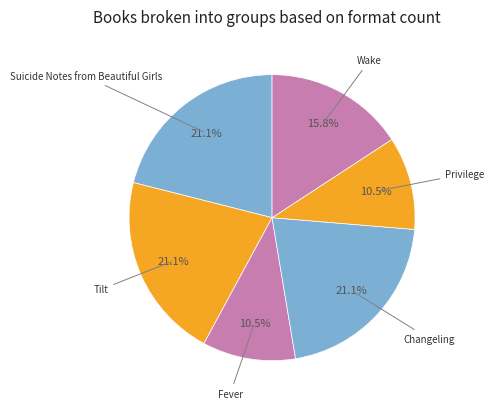

Count the number of slices in the pie.

6